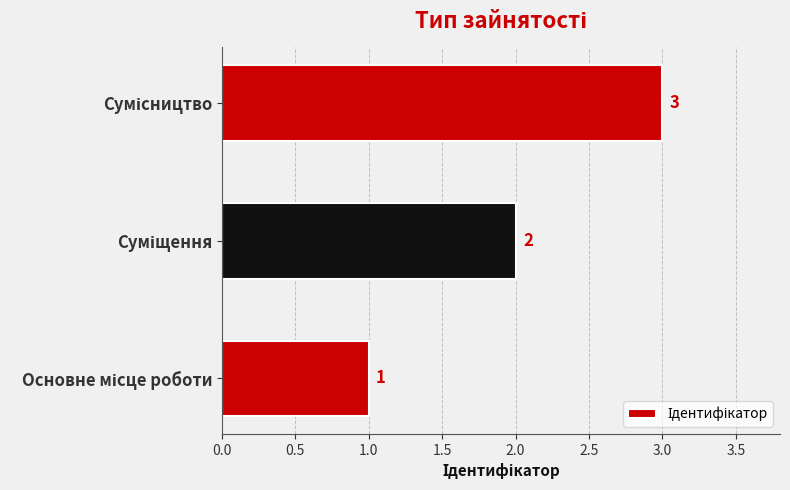

Count the number of categories in the chart.

3